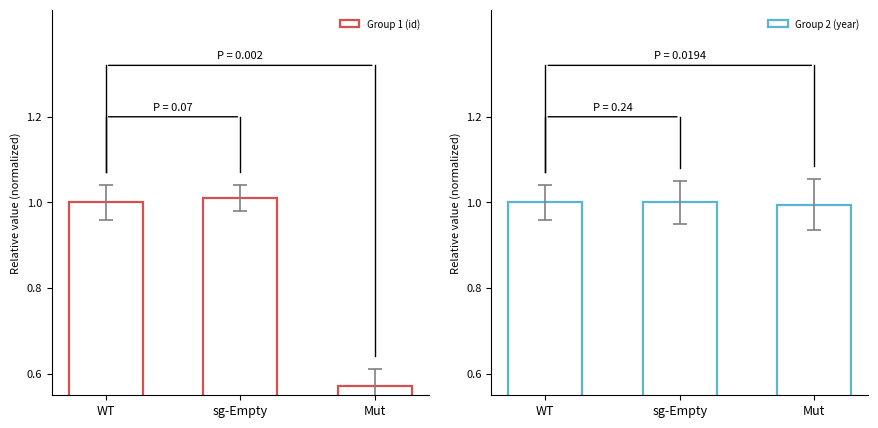

At which category is the sum across all series the highest?

sg-Empty